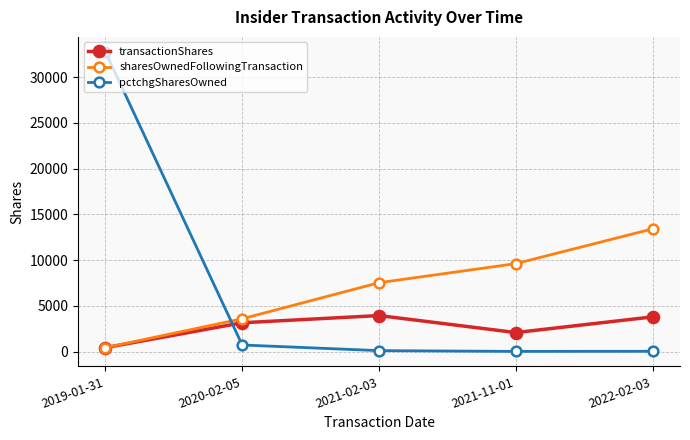

The pctchgSharesOwned series shows 44868 at 2019-01-31. True or false?

False